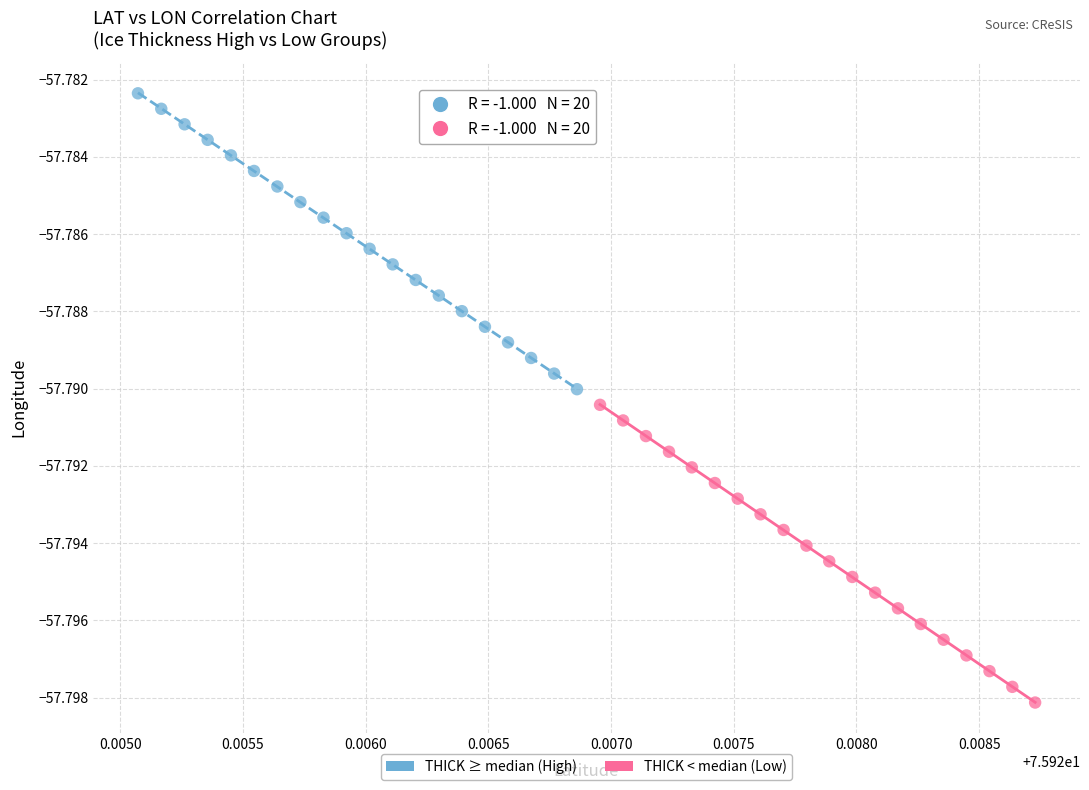

Which series has the widest spread of Y values?

THICK < median (Low)